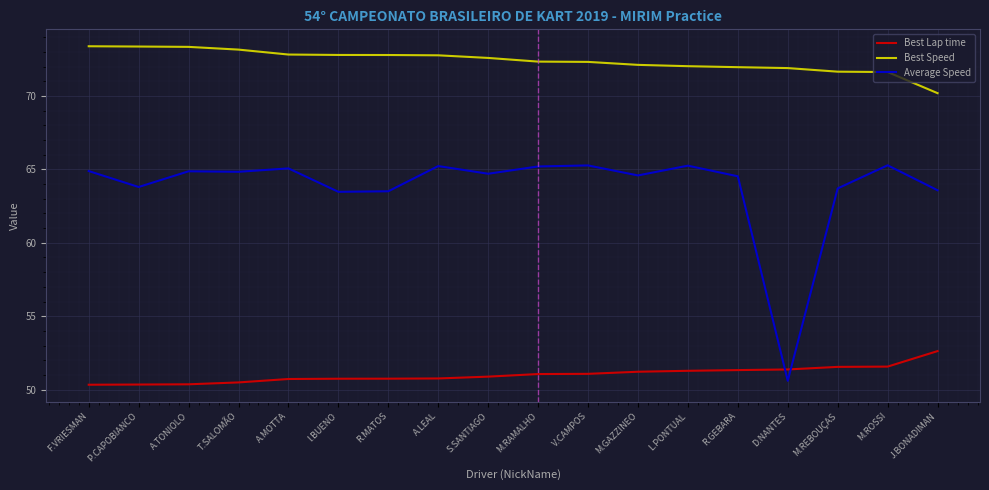

What is the greatest value displayed?

73.4